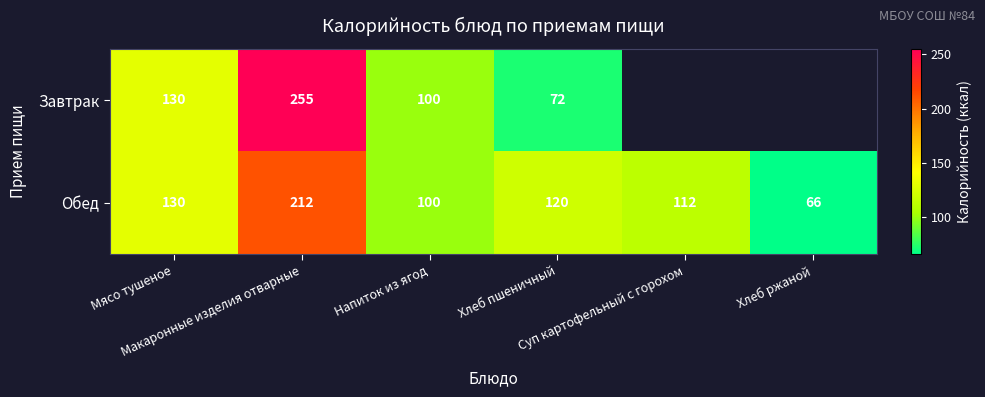

The Завтрак series shows 123 at Хлеб пшеничный. True or false?

False